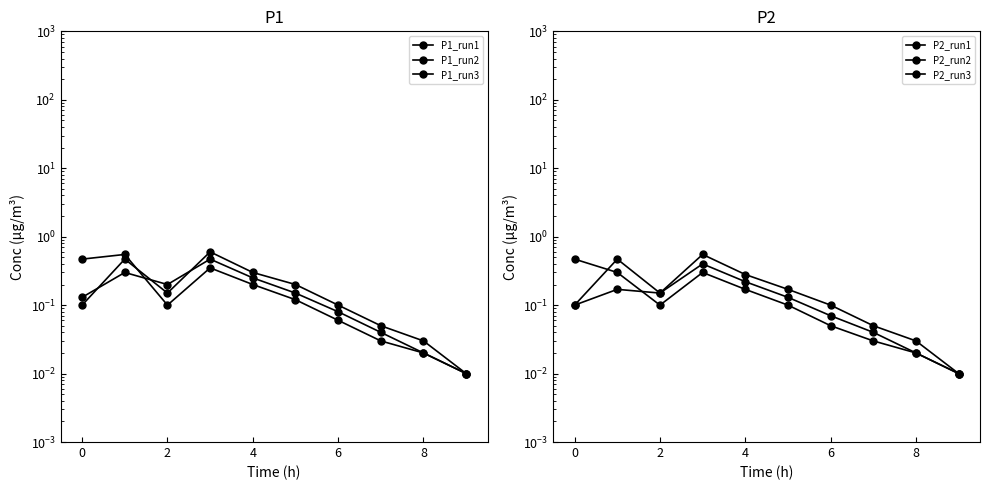

What is the difference between the maximum and minimum values in the P2_run3 series?

0.5